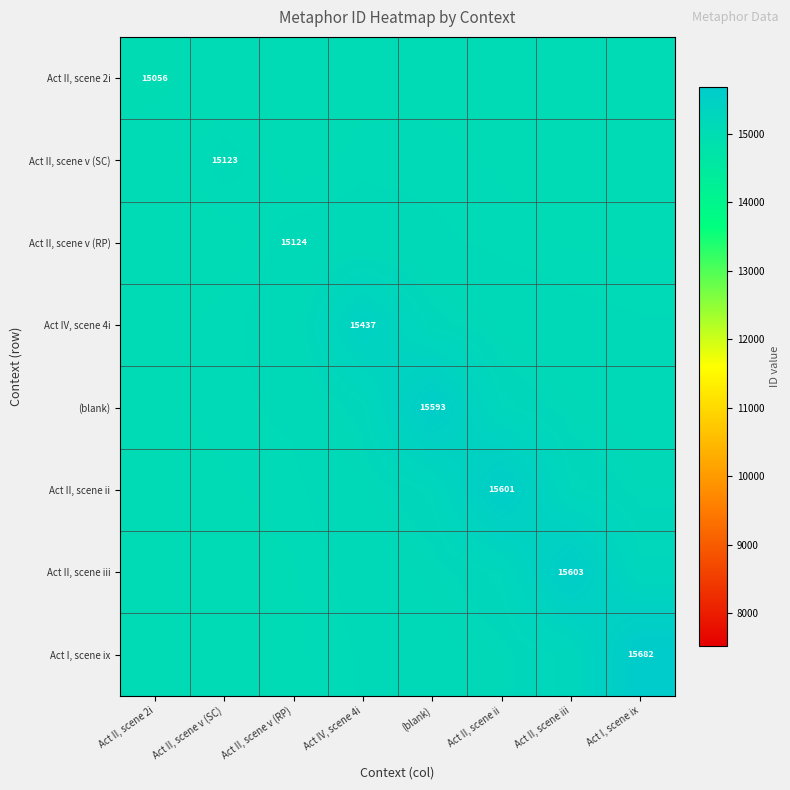

What is the sum of the Act II, scene v (RP) values at Act II, scene 2i and Act IV, scene 4i?

30193.6